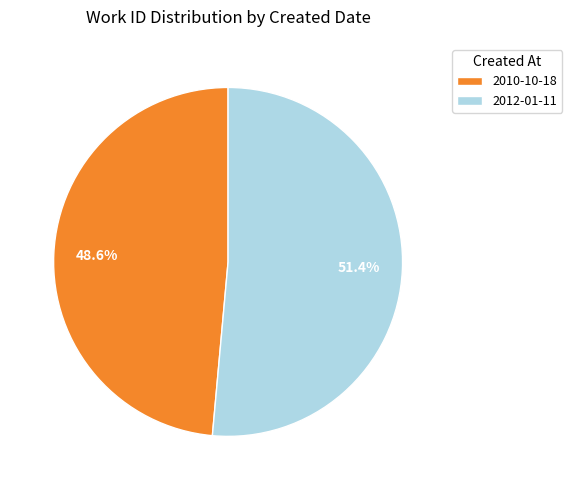

What percentage is the 2010-10-18 slice, to the nearest percent?

49%